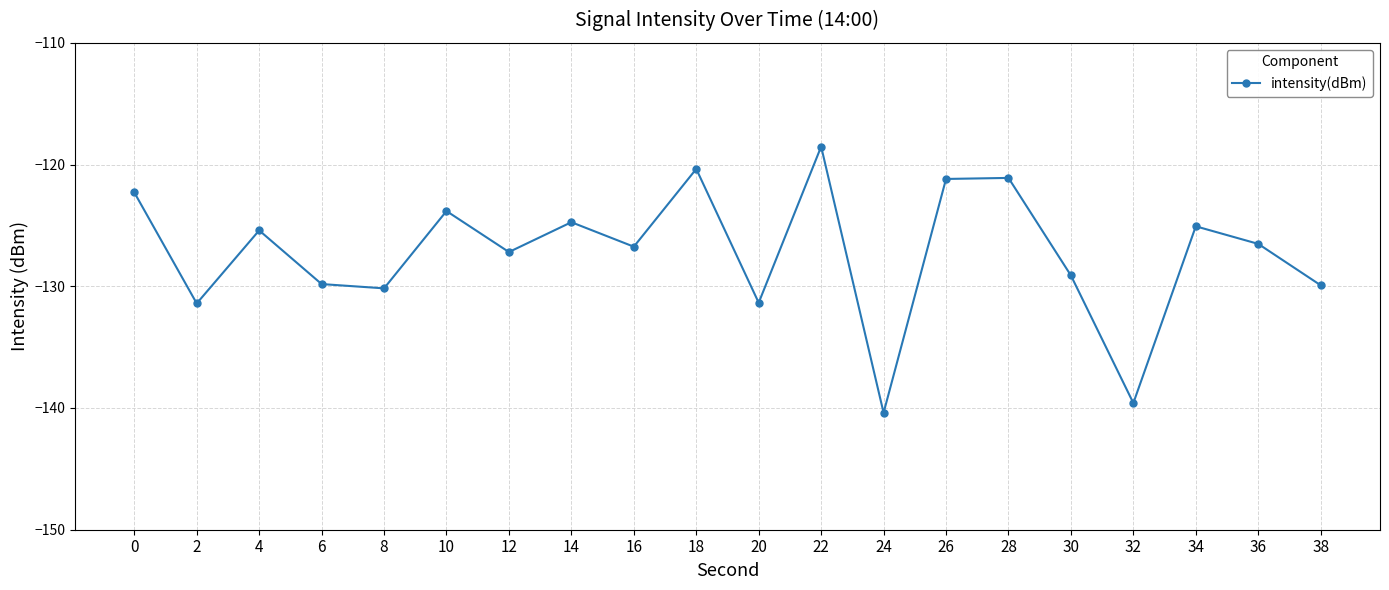

What is the smallest value displayed?

-140.4